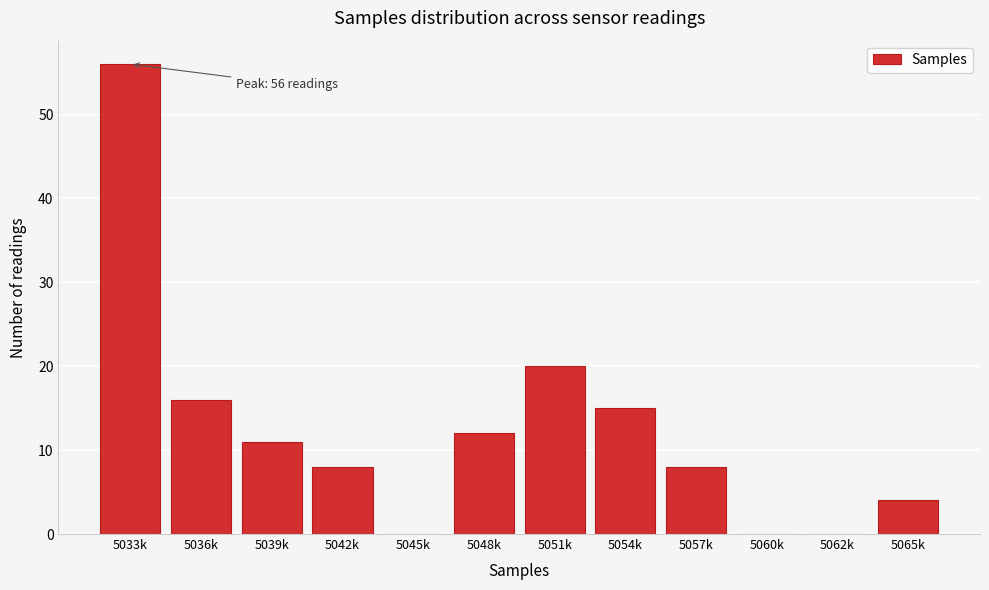

Reading right to left, what are all the values shown in this chart?

5065k=4	5062k=0	5060k=0	5057k=8	5054k=15	5051k=20	5048k=12	5045k=0	5042k=8	5039k=11	5036k=16	5033k=56